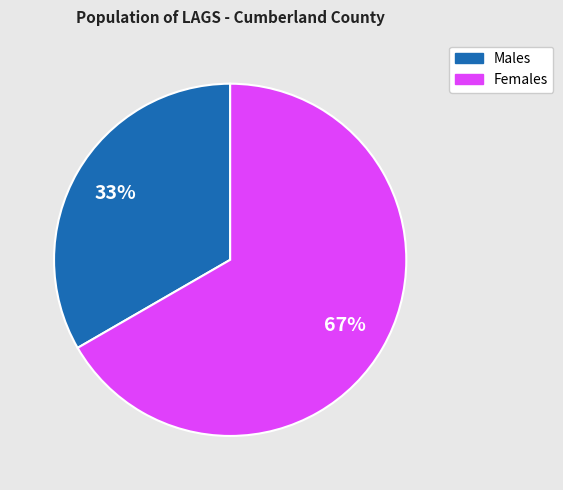

To the nearest percent, what is the average slice percentage?

50%